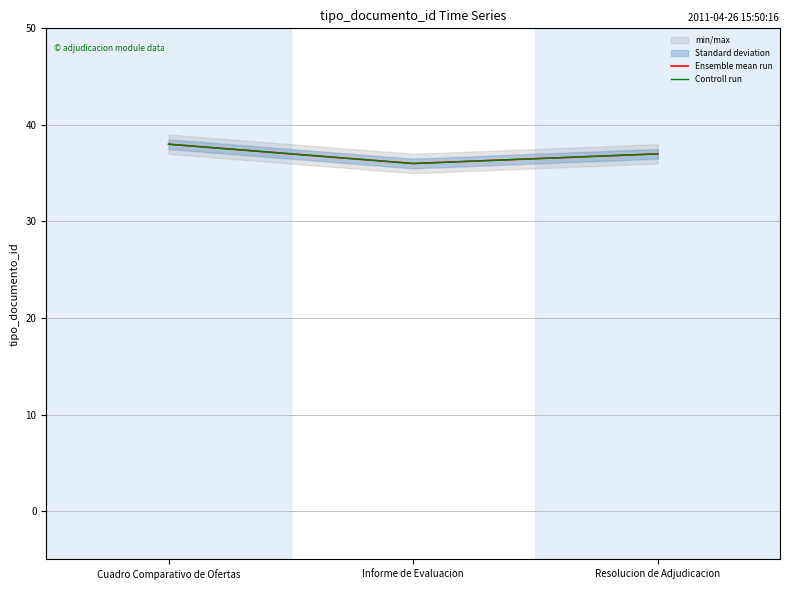

Which has a higher value, Informe de Evaluacion or Resolucion de Adjudicacion?

Resolucion de Adjudicacion